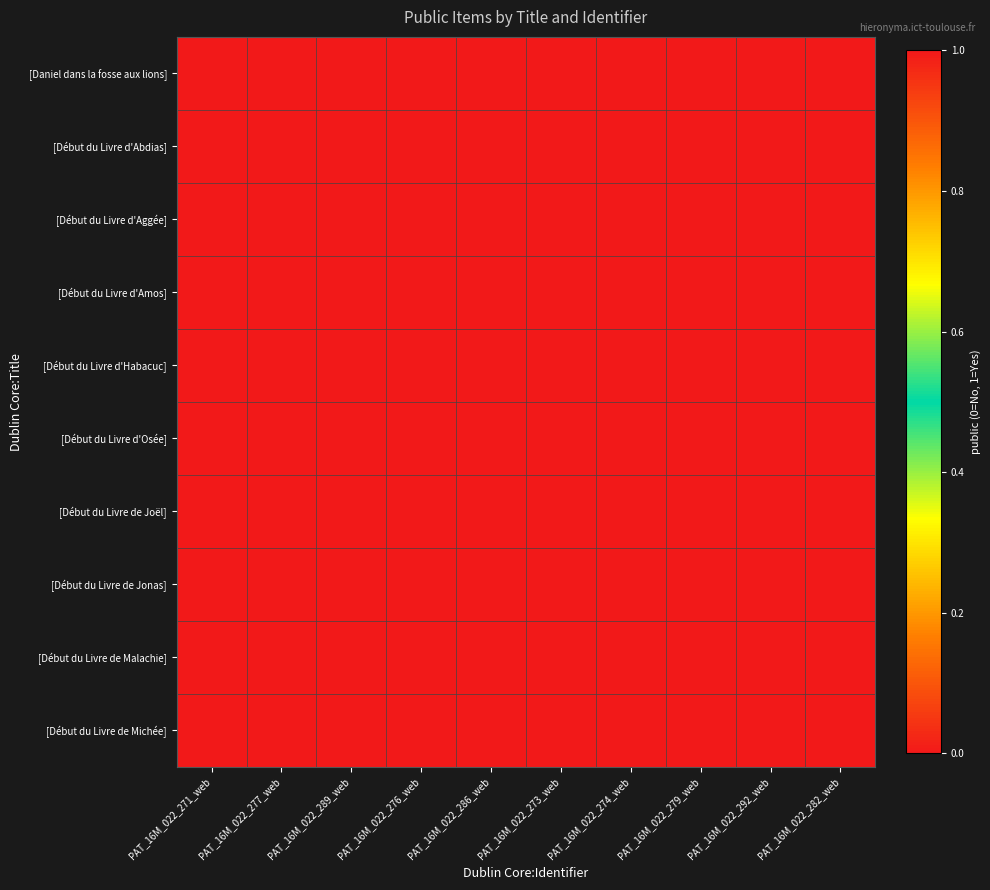

List the series in order of their peak value, lowest first.

[Daniel dans la fosse aux lions], [Début du Livre d'Abdias], [Début du Livre d'Aggée], [Début du Livre d'Amos], [Début du Livre d'Habacuc], [Début du Livre d'Osée], [Début du Livre de Joël], [Début du Livre de Jonas], [Début du Livre de Malachie], [Début du Livre de Michée]